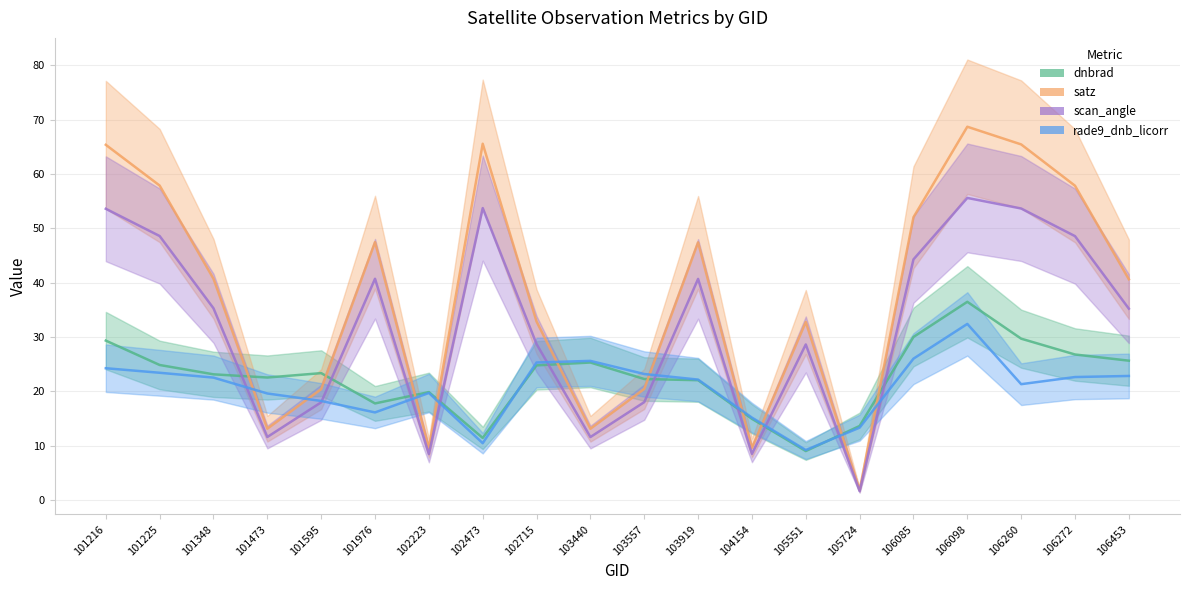

At how many categories does at least one series exceed 9?

20